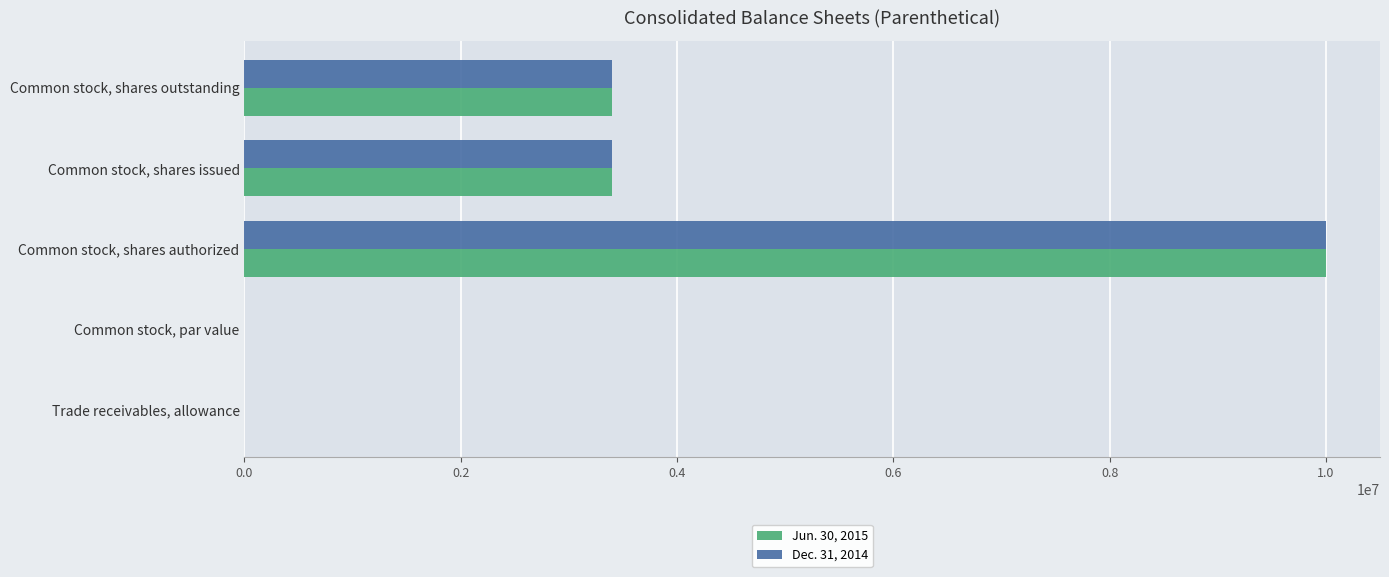

Is it true that Dec. 31, 2014 equals 3395521.0 at Common stock, shares outstanding?

True